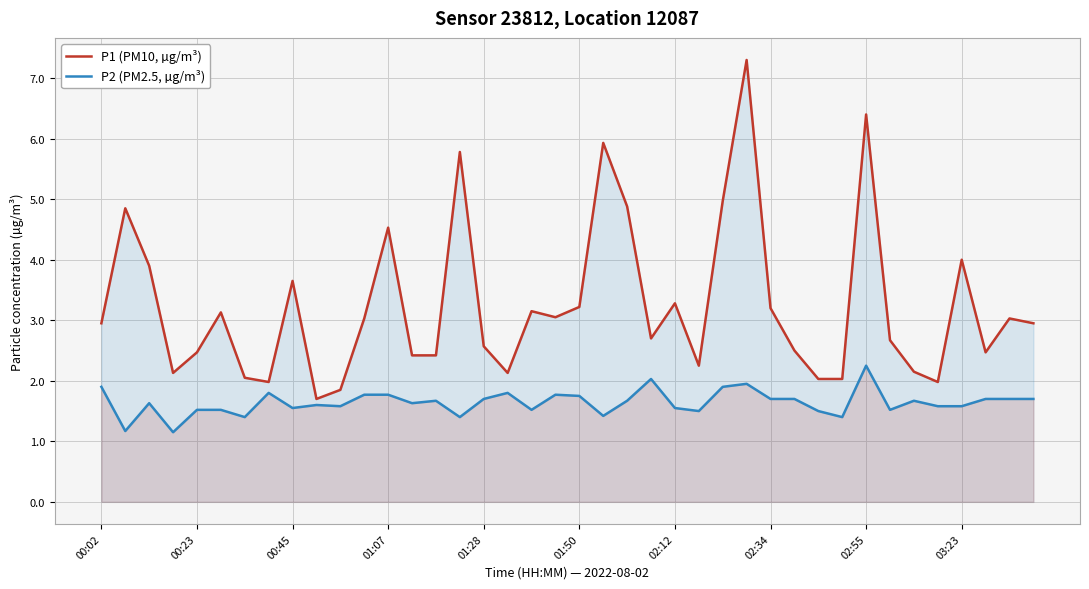

What are all the series names shown in the legend?

P1 (PM10, µg/m³), P2 (PM2.5, µg/m³)